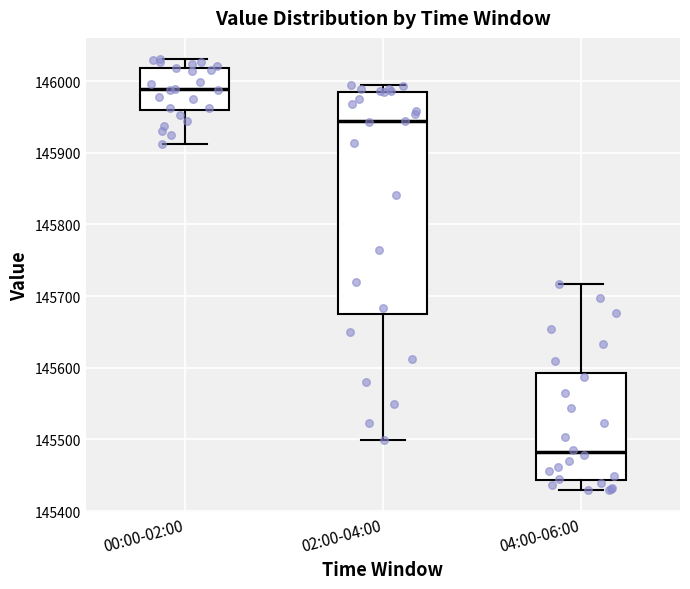

Where does the median line of the box for 02:00-04:00 sit on the y-axis? The values are not printed on the chart, so give them approximately, as read against the axis.

145940